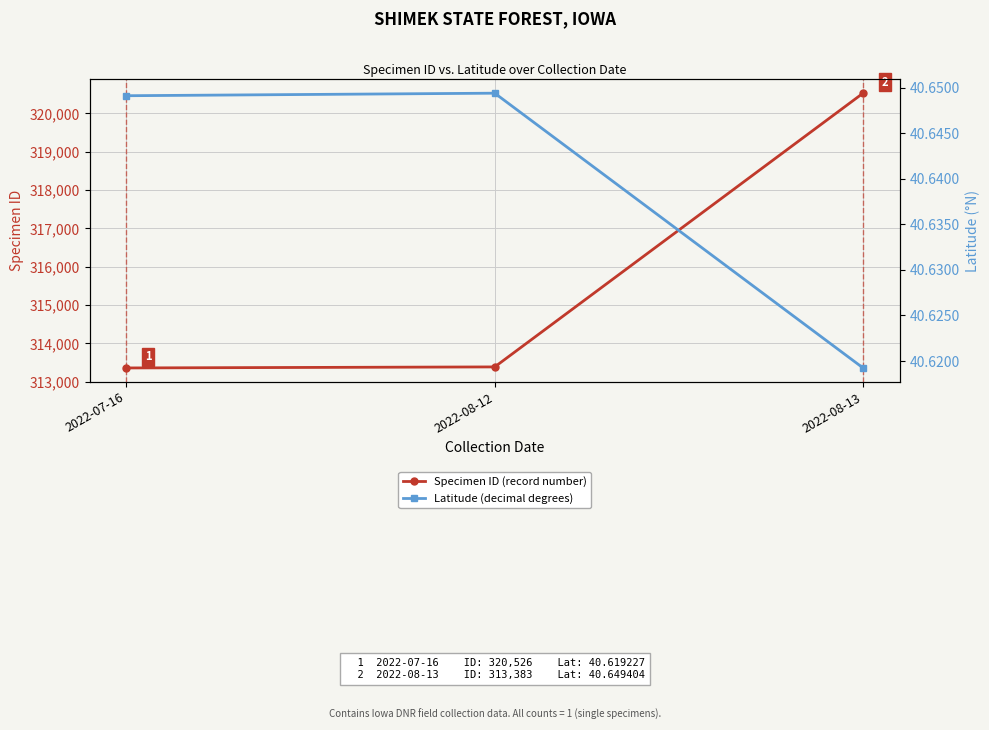

At how many categories does at least one series exceed 3975?

3